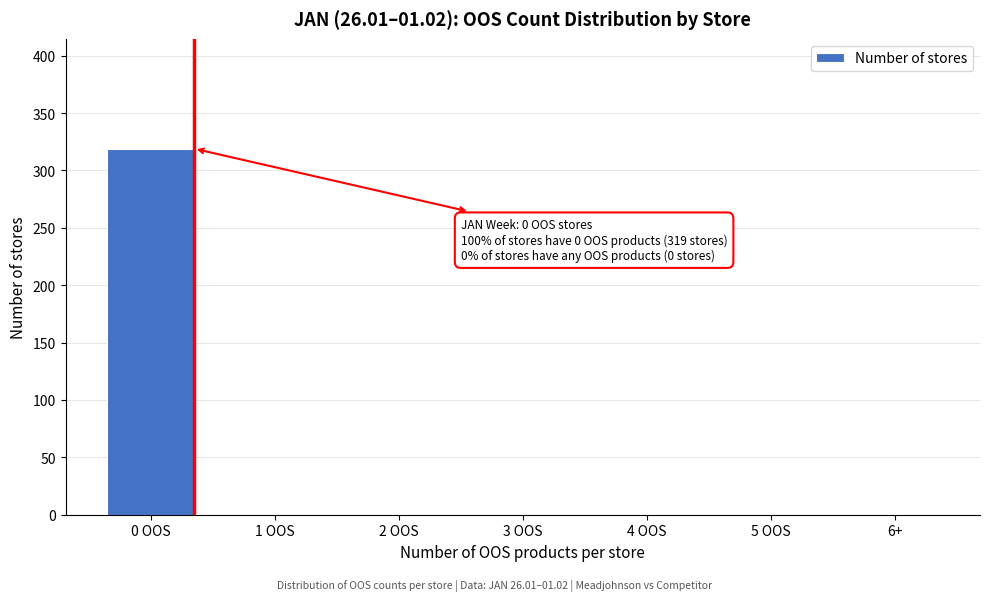

Reading left to right, extract all data points from this chart.

0 OOS=319	1 OOS=0	2 OOS=0	3 OOS=0	4 OOS=0	5 OOS=0	6+=0